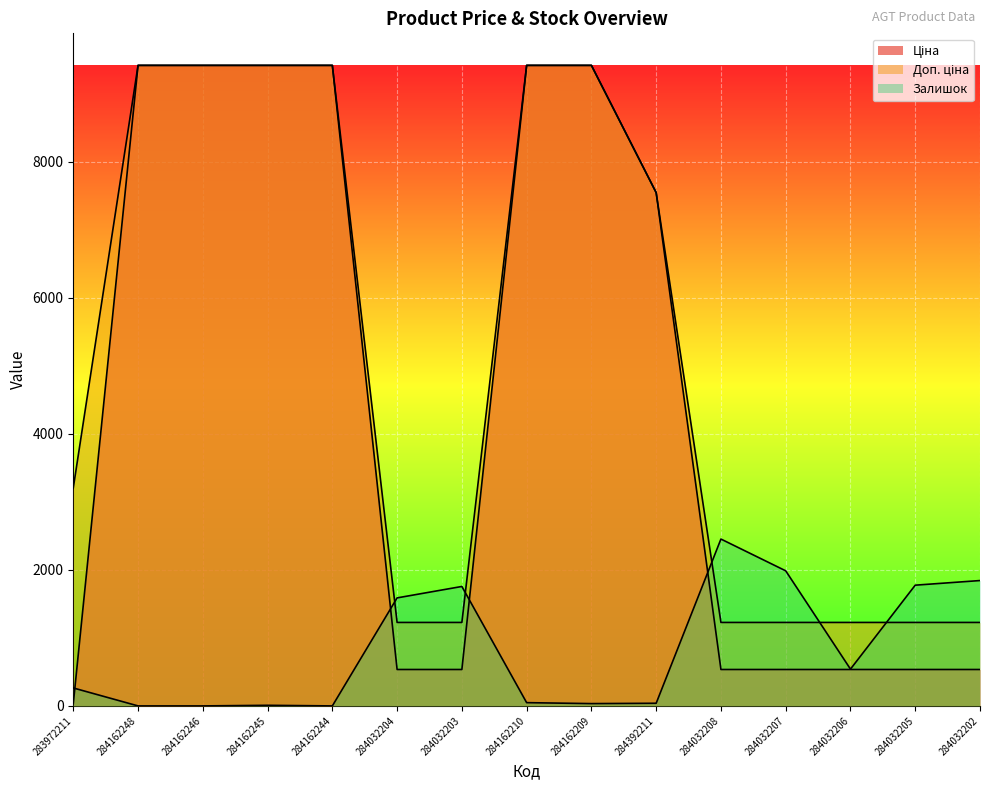

What is the difference between the maximum and second lowest values in the Ціна series?

8881.5